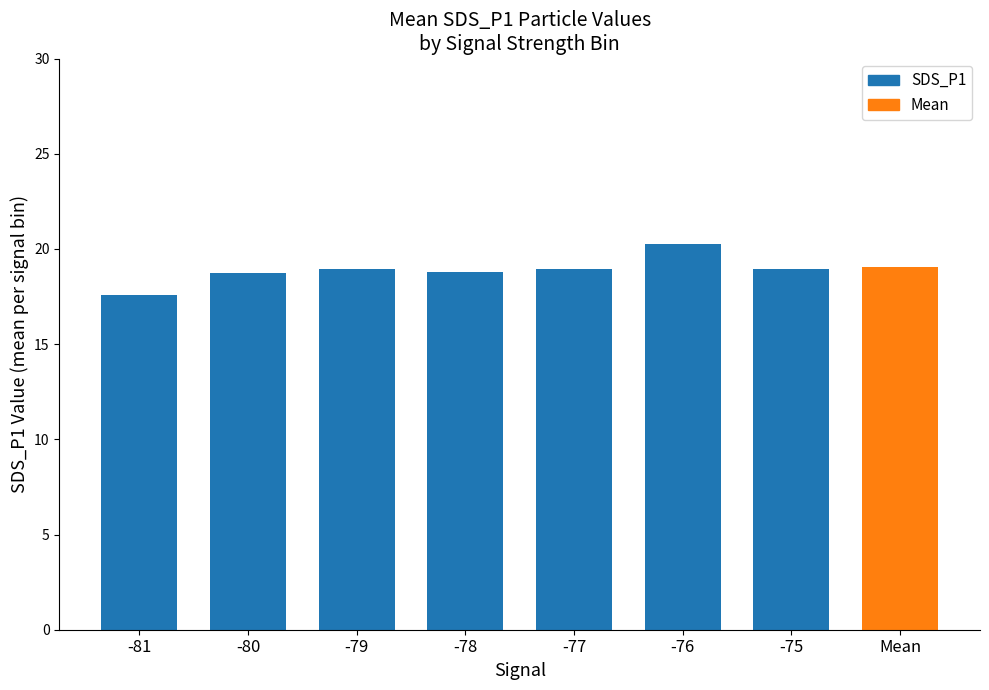

What is the difference between the values at -79 and -80?

0.2